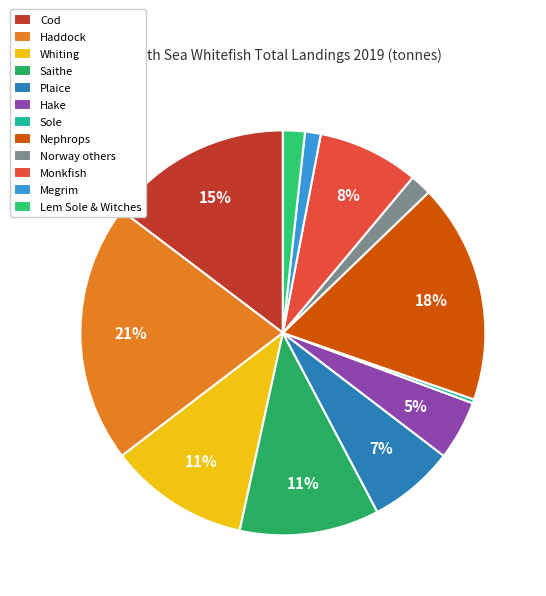

How many segments does this pie chart have?

12